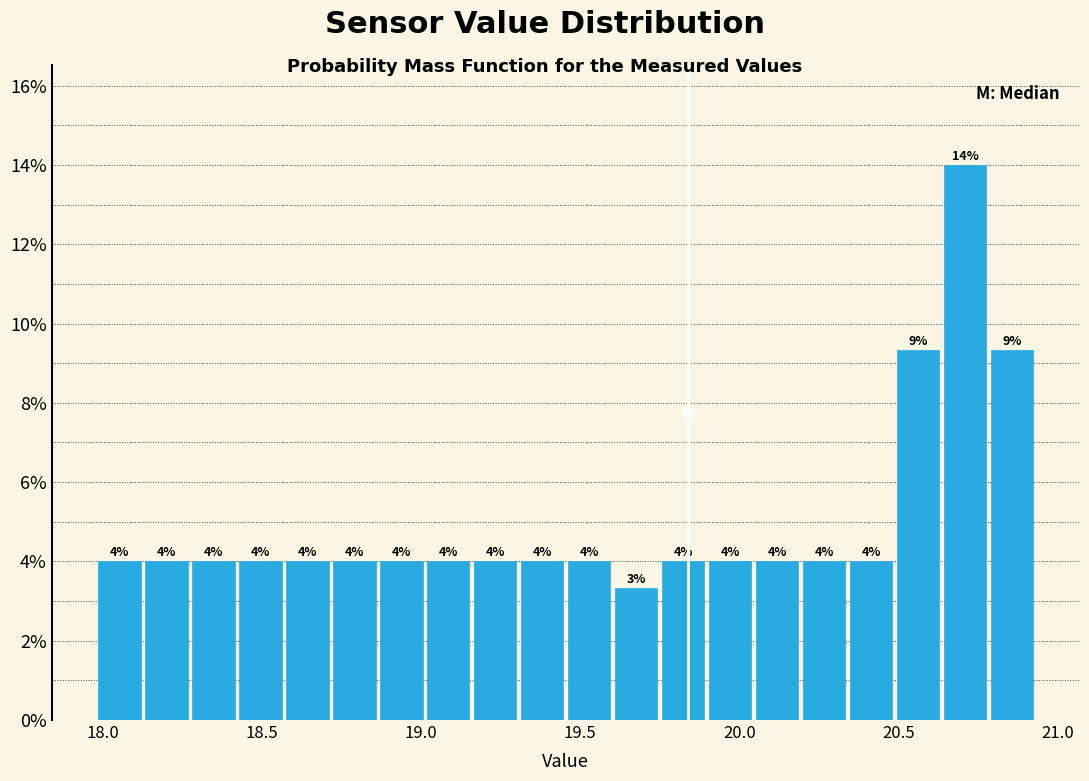

Read against the x-axis, roughly where is the centre of the tallest bar?

20.70